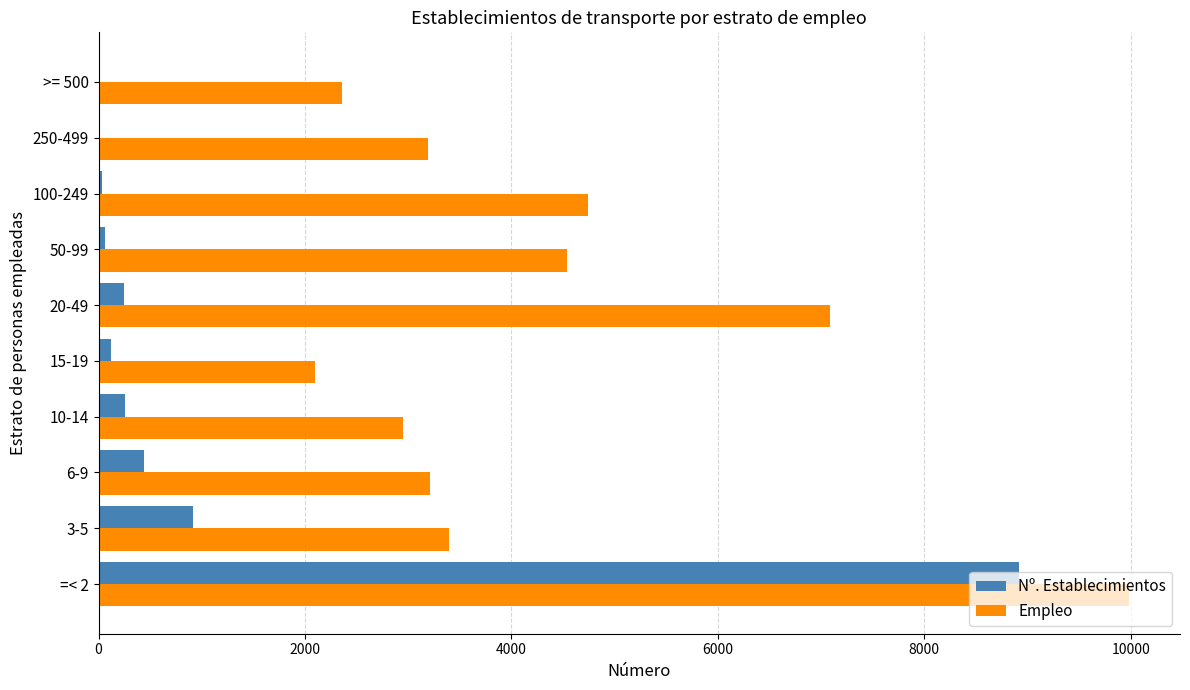

At which category is the sum across all series the highest?

=< 2